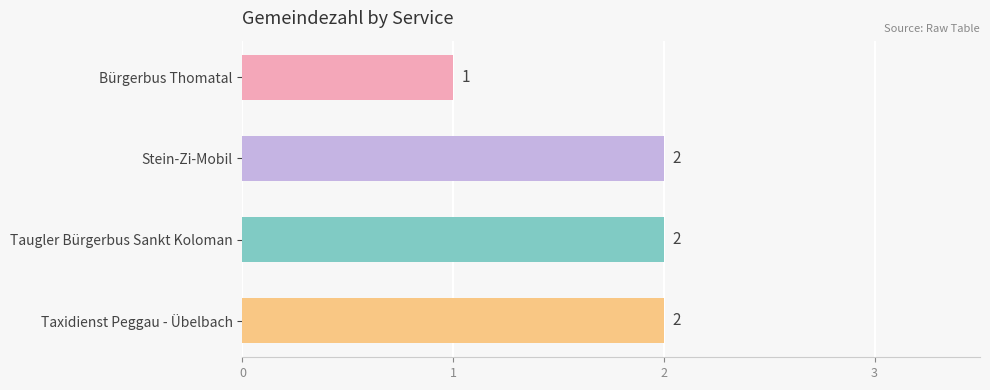

Count the values in the range 2 to 3.

3